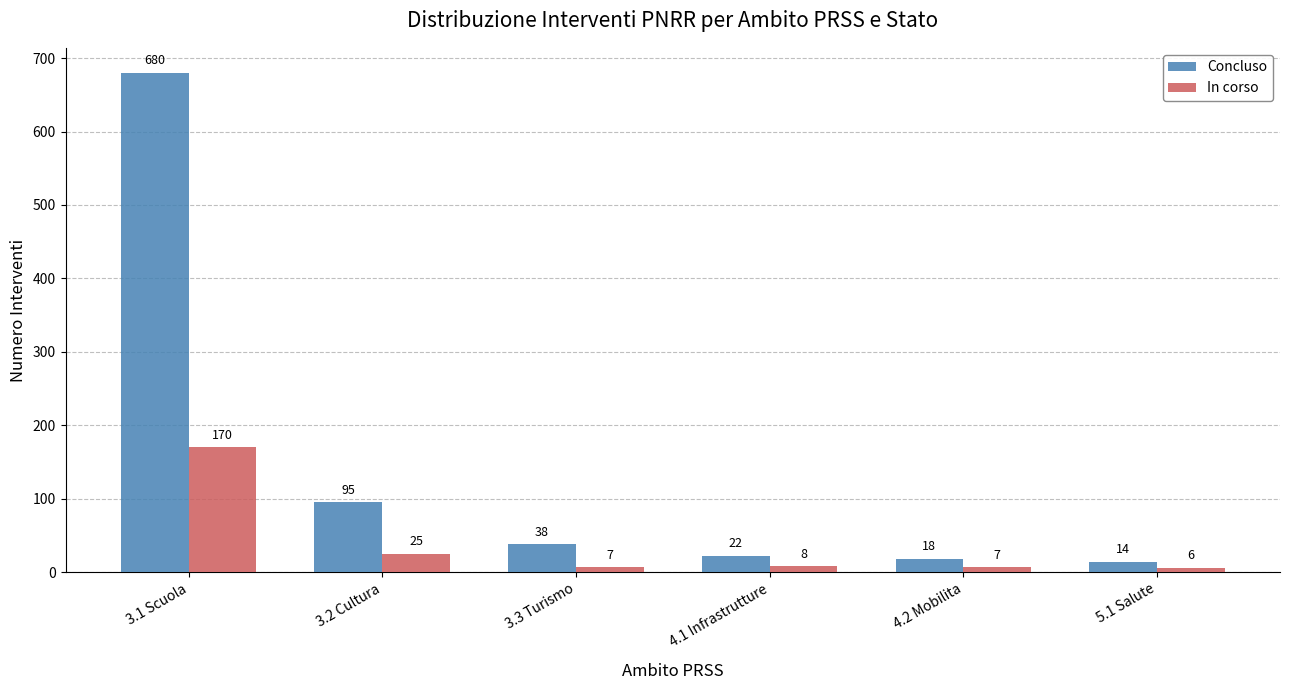

What is the total value across all series at 3.1 Scuola?

850